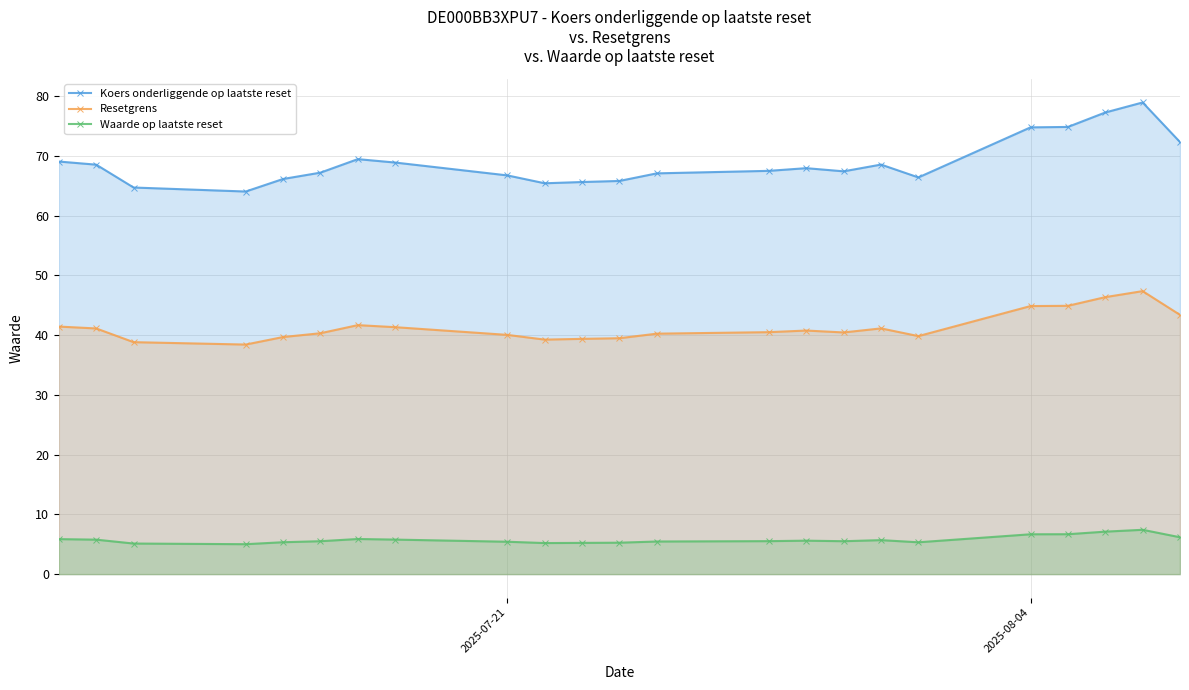

List the series in order of their peak value, highest first.

Koers onderliggende op laatste reset, Resetgrens, Waarde op laatste reset